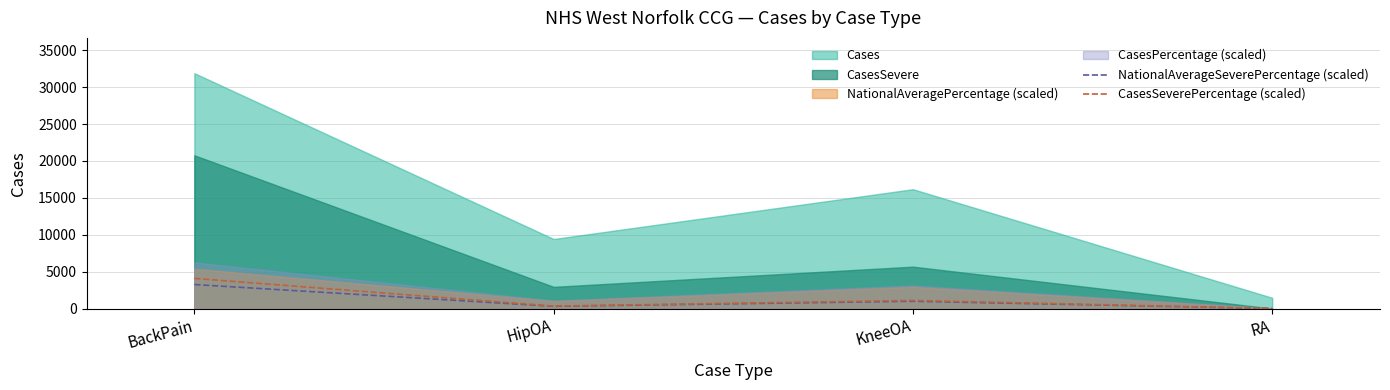

Rank the categories by NationalAverageSeverePercentage (scaled) value from lowest to highest.

RA, HipOA, KneeOA, BackPain